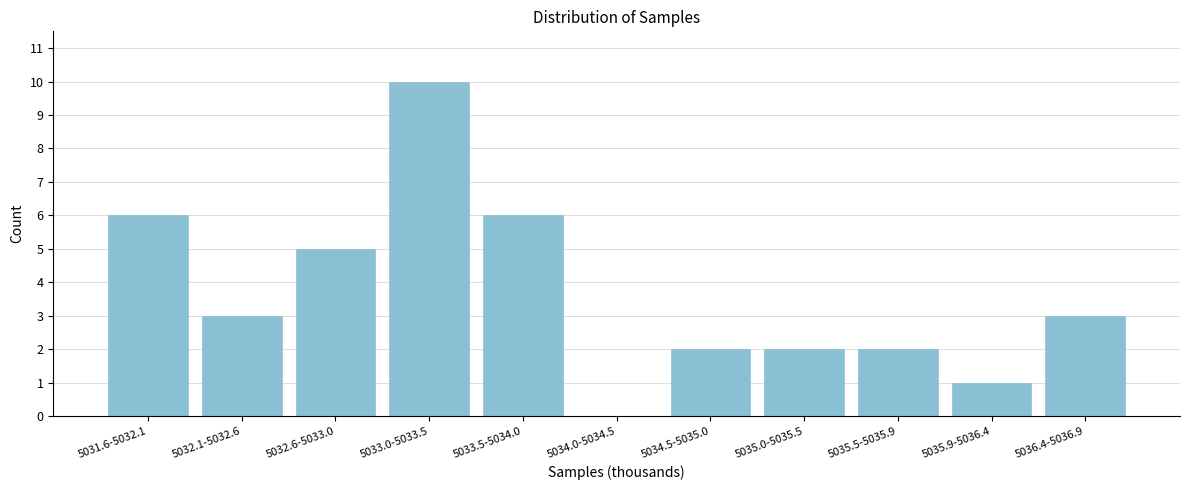

Reading left to right, list all the values displayed in this chart.

5031.6-5032.1=6	5032.1-5032.6=3	5032.6-5033.0=5	5033.0-5033.5=10	5033.5-5034.0=6	5034.0-5034.5=0	5034.5-5035.0=2	5035.0-5035.5=2	5035.5-5035.9=2	5035.9-5036.4=1	5036.4-5036.9=3